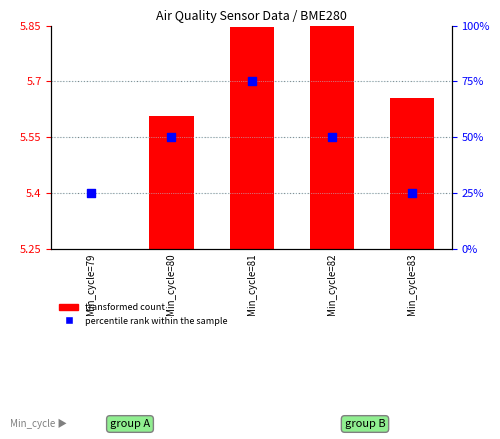

Approximately how many times larger is the value at Min_cycle=82 compared to Min_cycle=79?

2.0